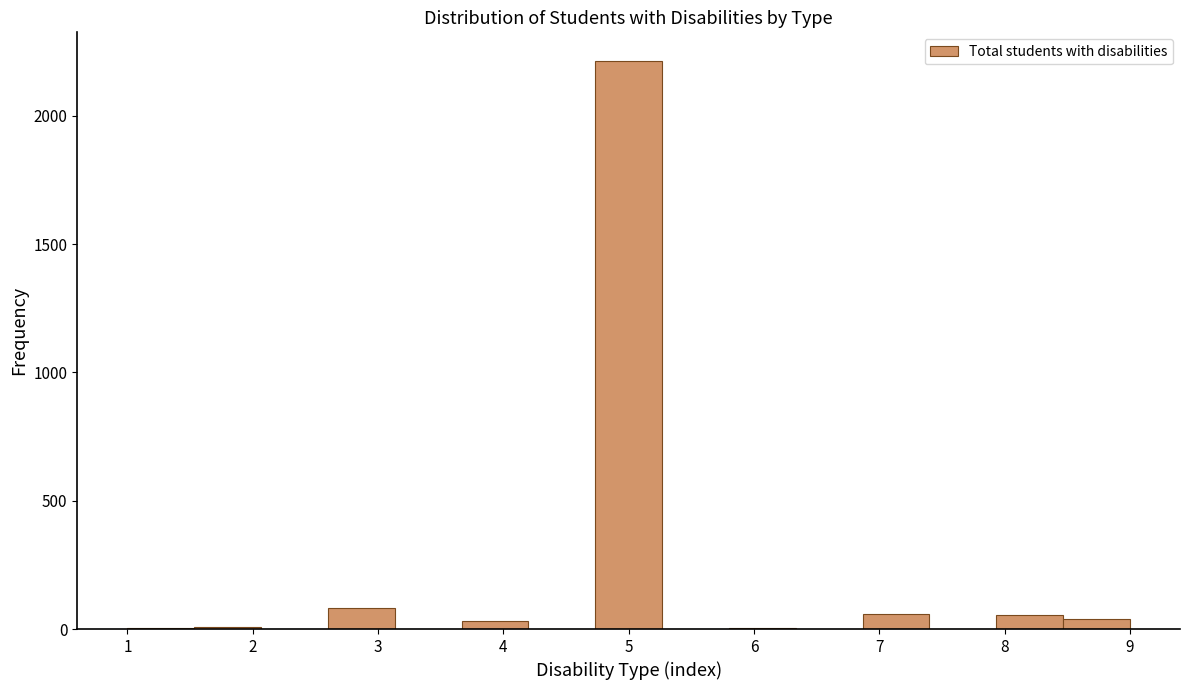

Reading left to right, list every bar in this chart as the range it spans on the x-axis followed by its height. Neither the bar edges nor the heights are printed on the chart, so give them approximately, as read against the axes.

1.0 to 1.5: under 50
1.5 to 2.1: under 50
2.1 to 2.6: 0
2.6 to 3.1: 100
3.1 to 3.7: 0
3.7 to 4.2: under 50
4.2 to 4.7: 0
4.7 to 5.3: 2200
5.3 to 5.8: 0
5.8 to 6.3: under 50
6.3 to 6.9: 0
6.9 to 7.4: 50
7.4 to 7.9: 0
7.9 to 8.5: 50
8.5 to 9.0: under 50